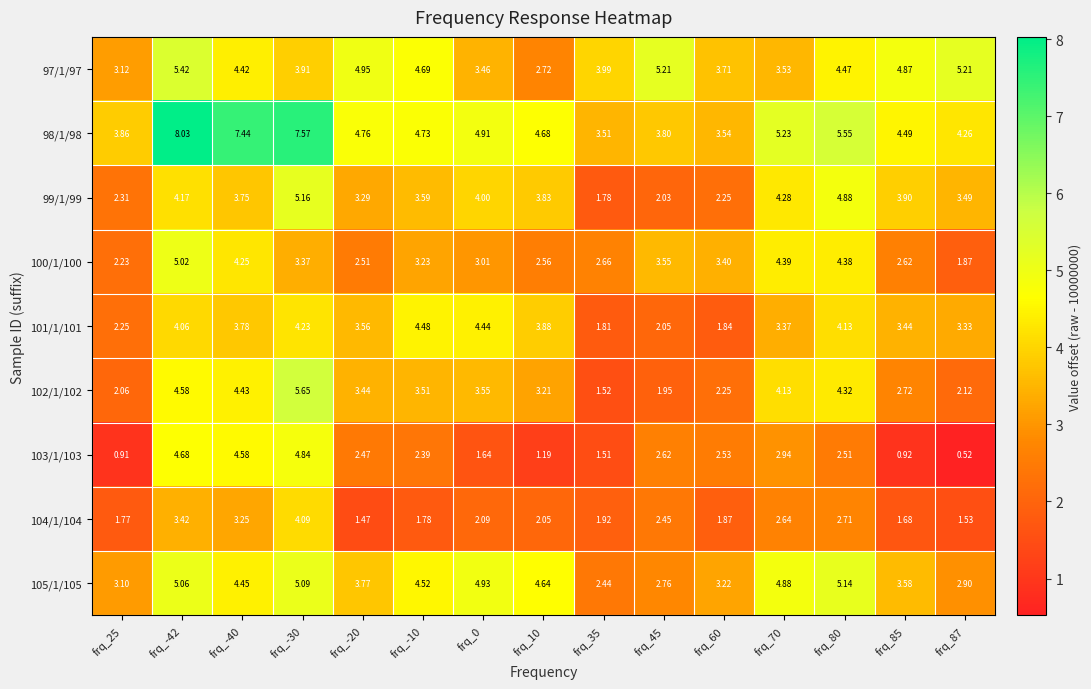

Is the value of 105/1/105 at frq_35 greater than the value of 101/1/101 at frq_0?

No